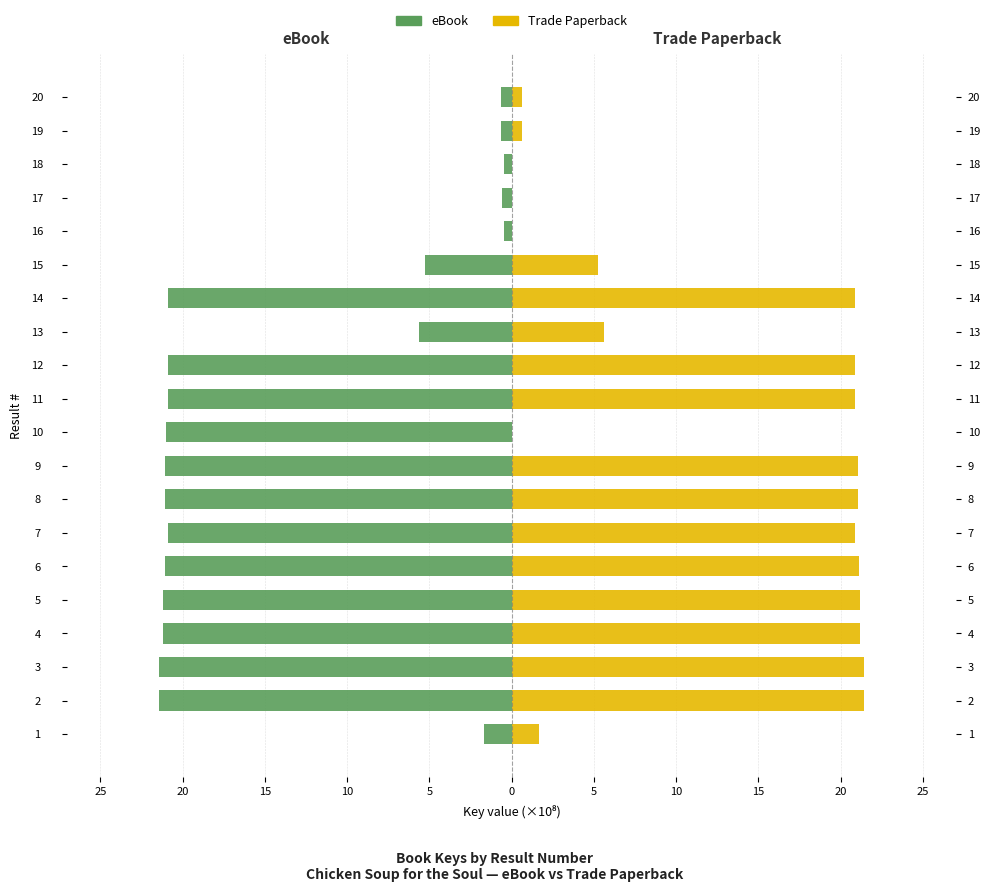

How many bars are there in each group?

2